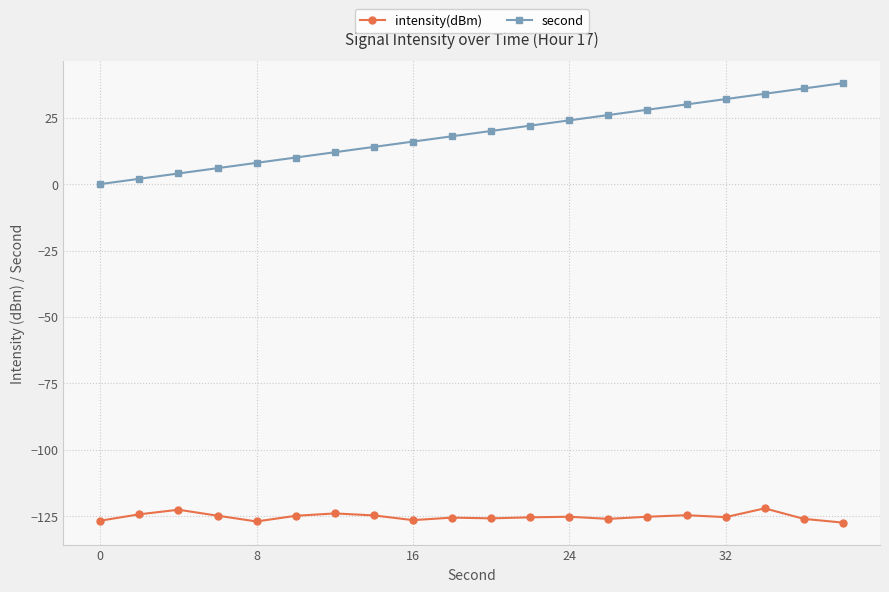

What is the smallest value displayed?

-127.4